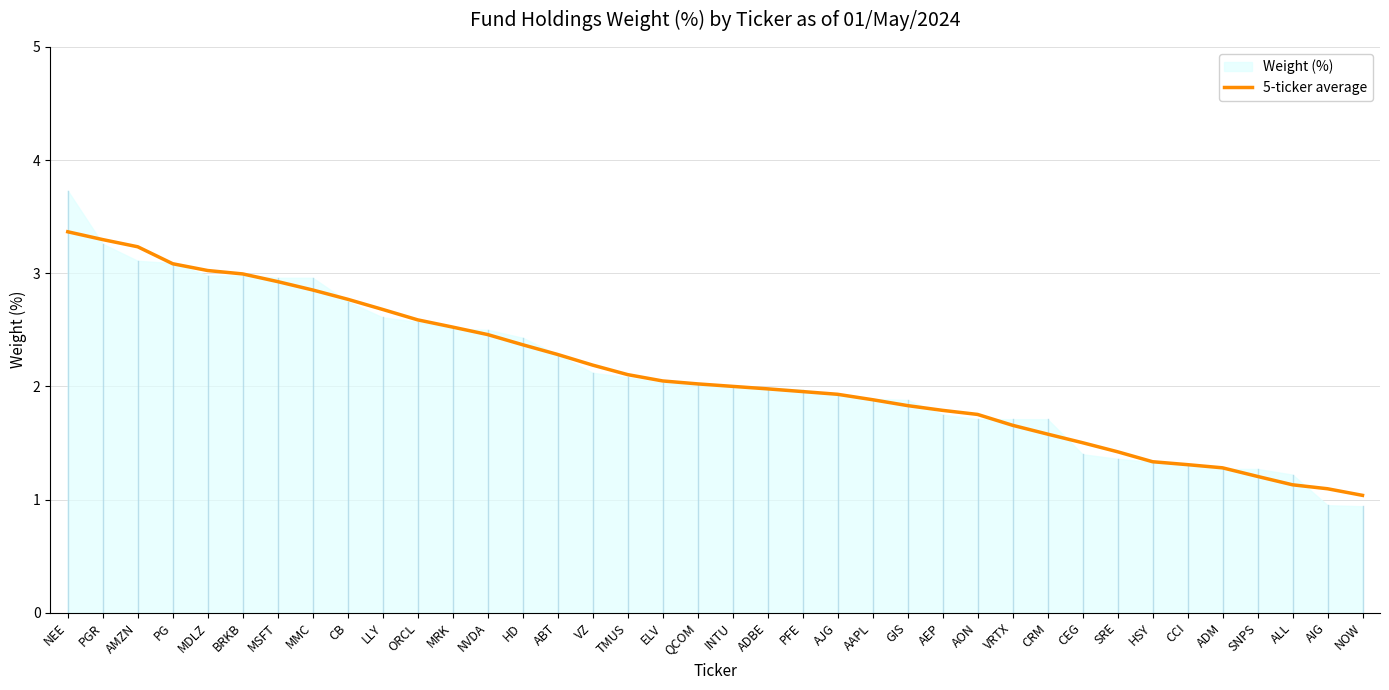

Count the number of categories in the chart.

38